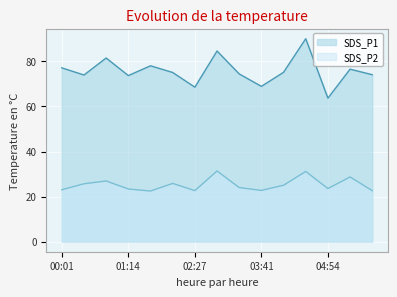

Between 00:25 and 03:16, which series saw the biggest shift?

SDS_P2